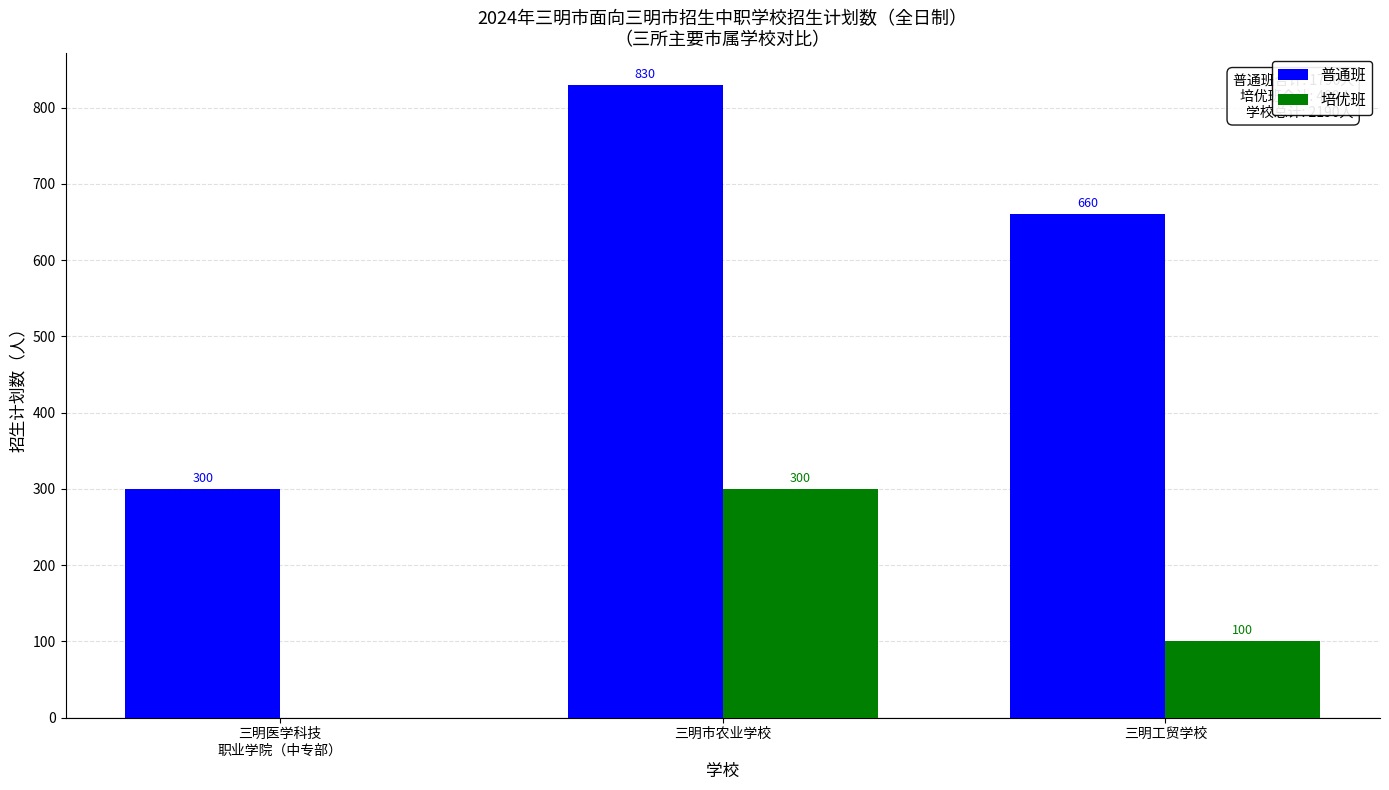

Are the bars grouped side by side (vs. stacked)?

Yes